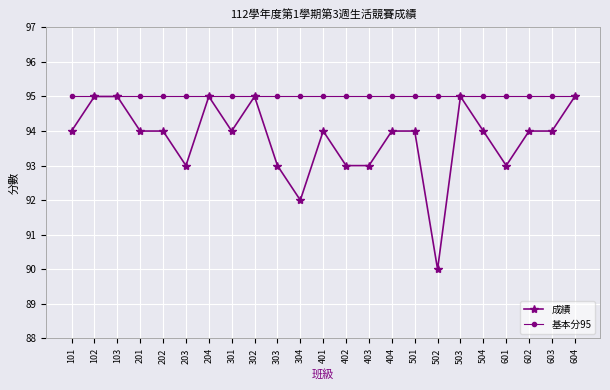

How many data points does each series have?

23